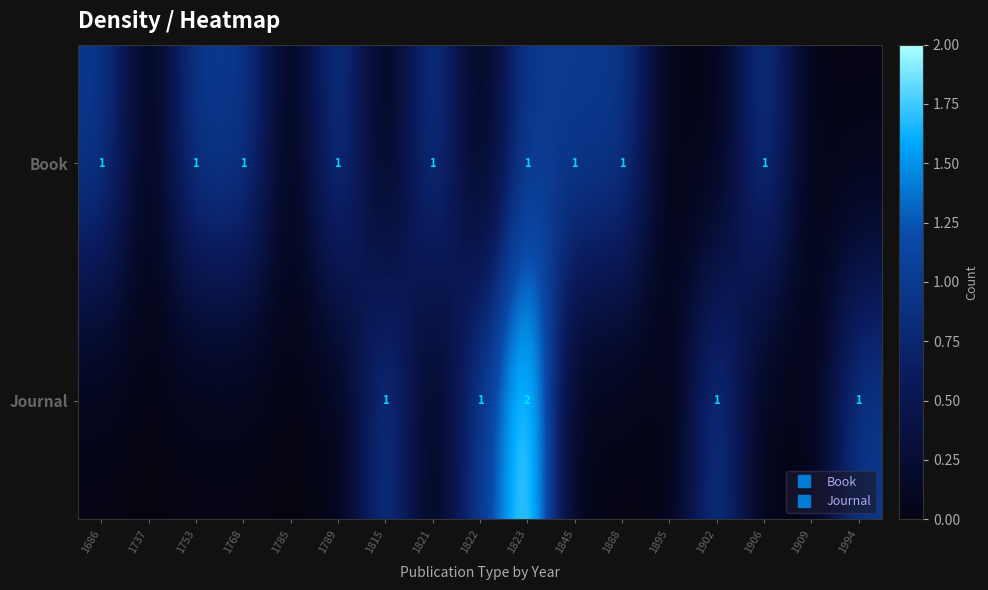

Between 1902 and 1906, which is larger?

1906